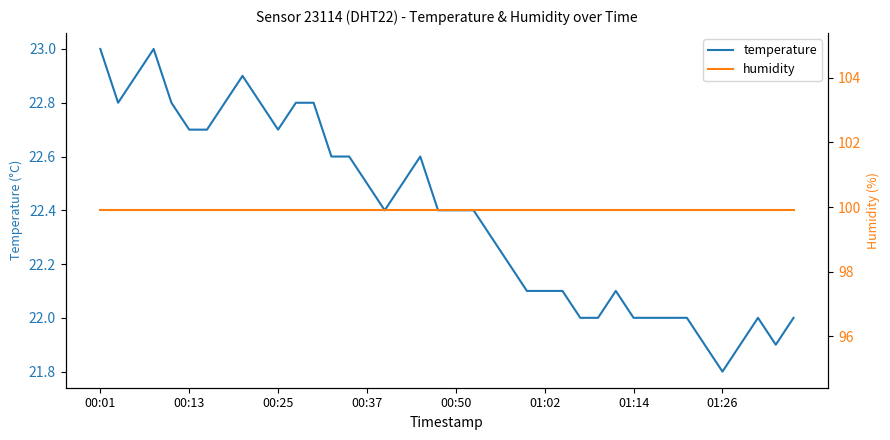

True or false: humidity has more than 0 interior local peaks.

False